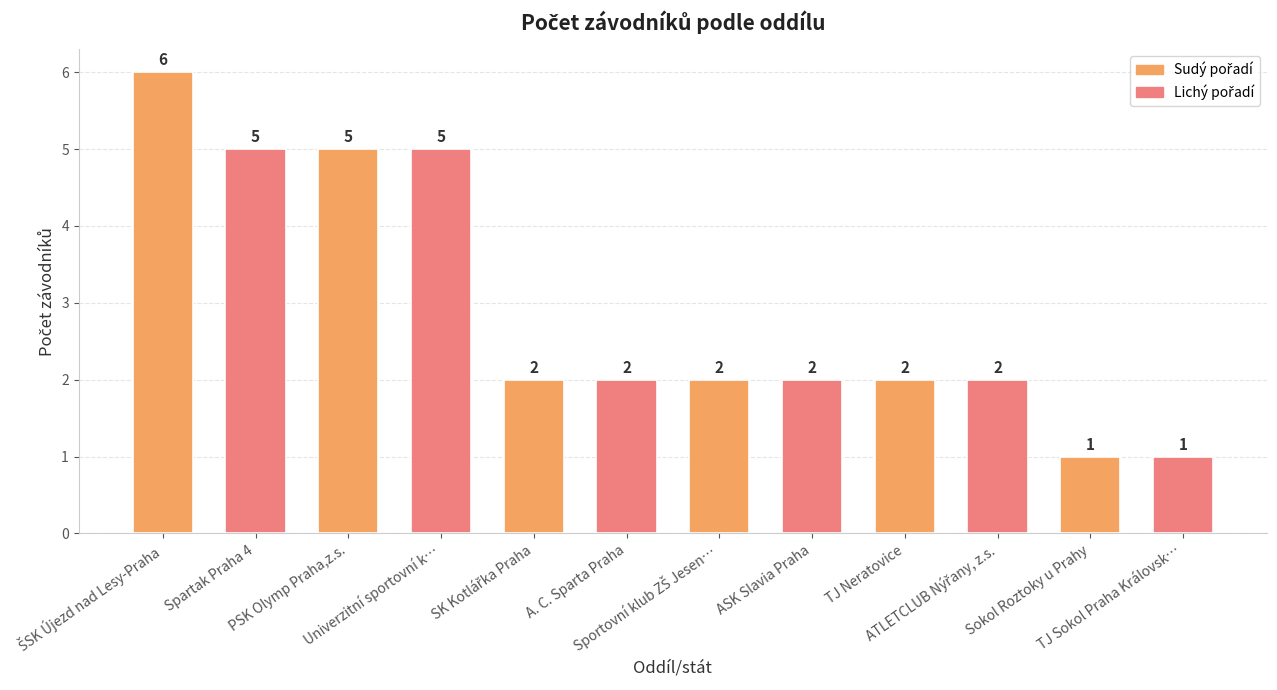

Reading right to left, extract all data points from this chart.

1	1	2	2	2	2	2	2	5	5	5	6